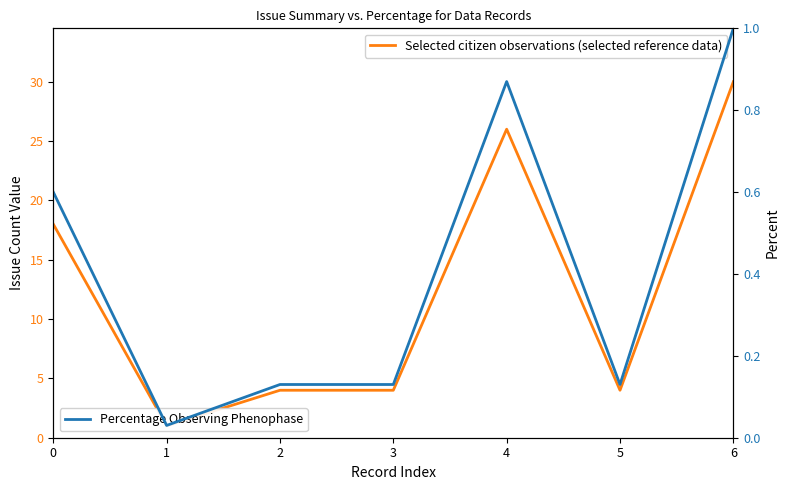

Reading left to right, transcribe all the data shown in this chart.

Selected citizen observations (selected reference data): 18.0	1.0	4.0	4.0	26.0	4.0	30.0
Percentage Observing Phenophase: 0.6	0.0	0.1	0.1	0.9	0.1	1.0